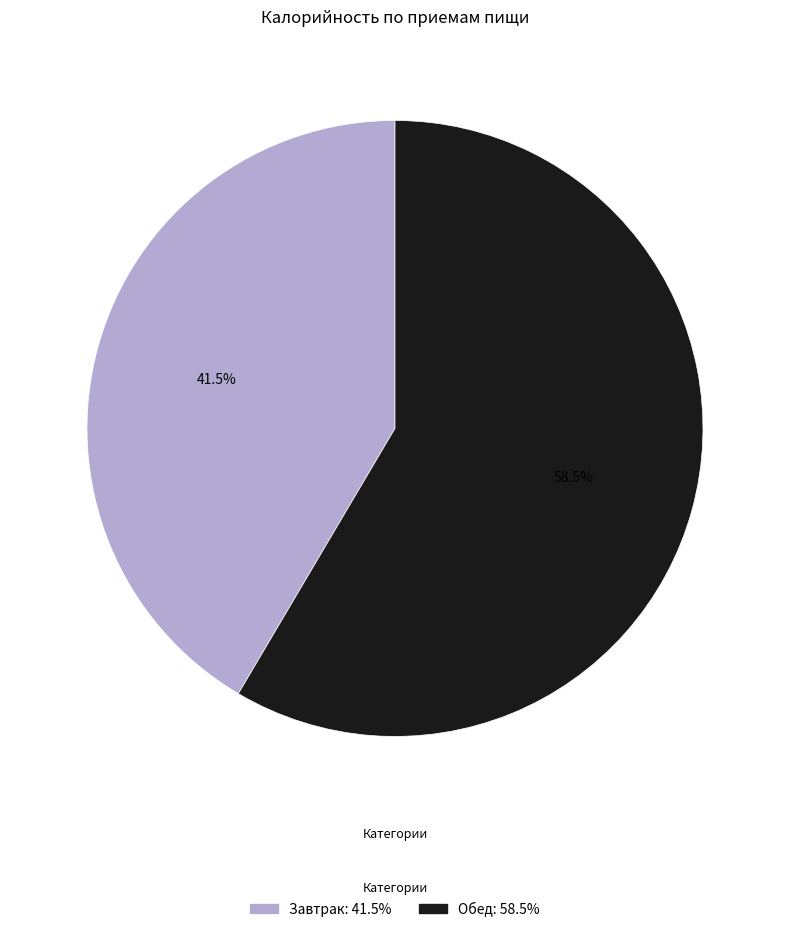

What is the smallest slice in the pie chart?

Завтрак